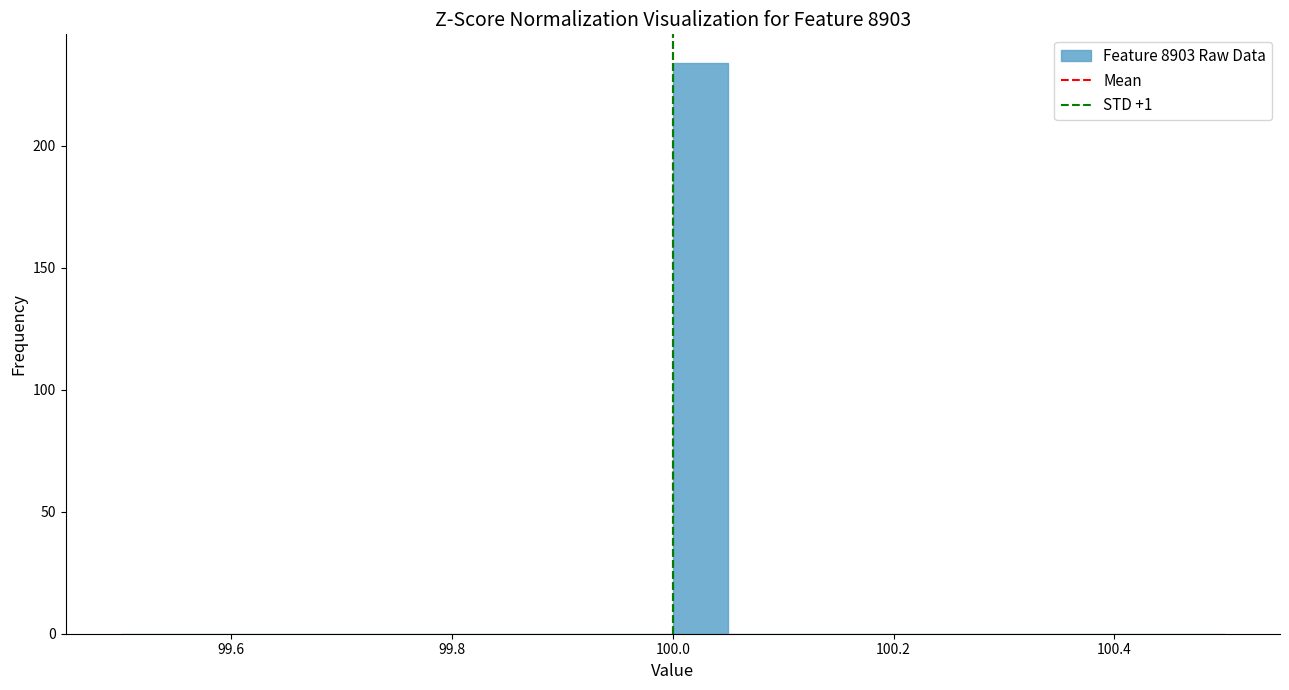

Read against the x-axis, roughly where is the centre of the tallest bar?

100.02